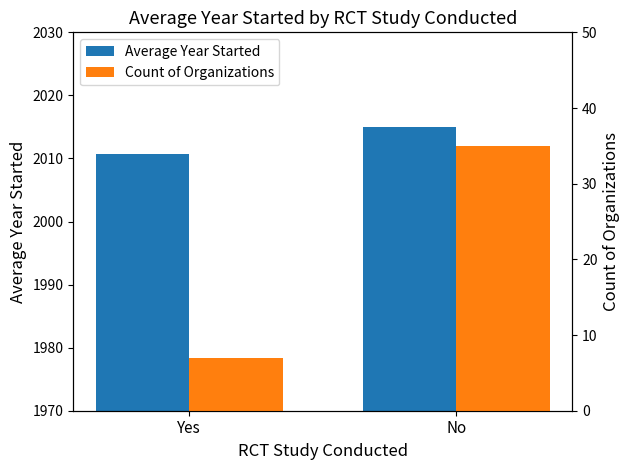

Reading right to left, transcribe all the data shown in this chart.

Average Year Started: No=2015.0	Yes=2010.7
Count of Organizations: No=35.0	Yes=7.0